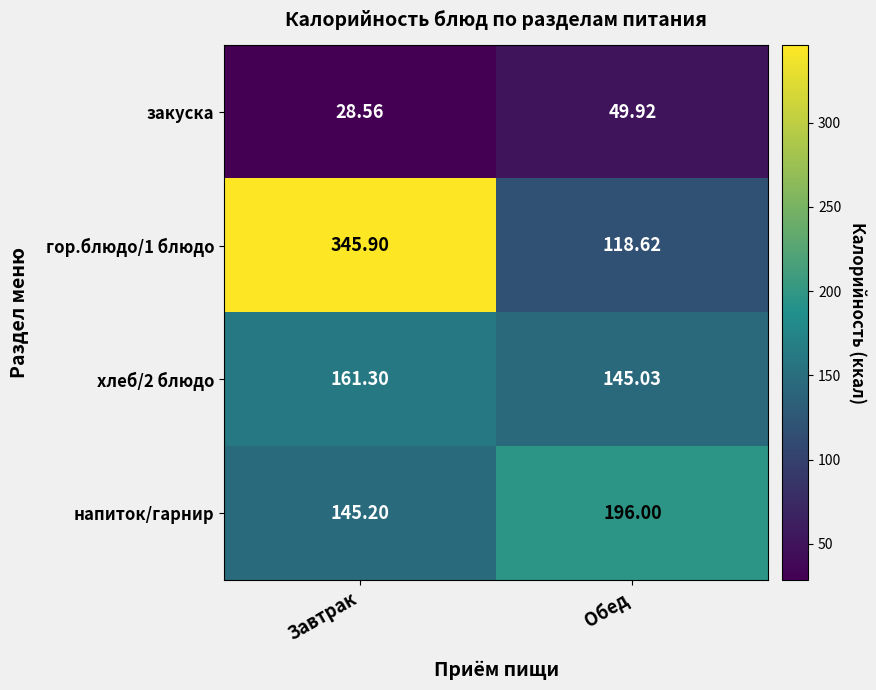

List the series in order of their peak value, lowest first.

закуска, хлеб/2 блюдо, напиток/гарнир, гор.блюдо/1 блюдо